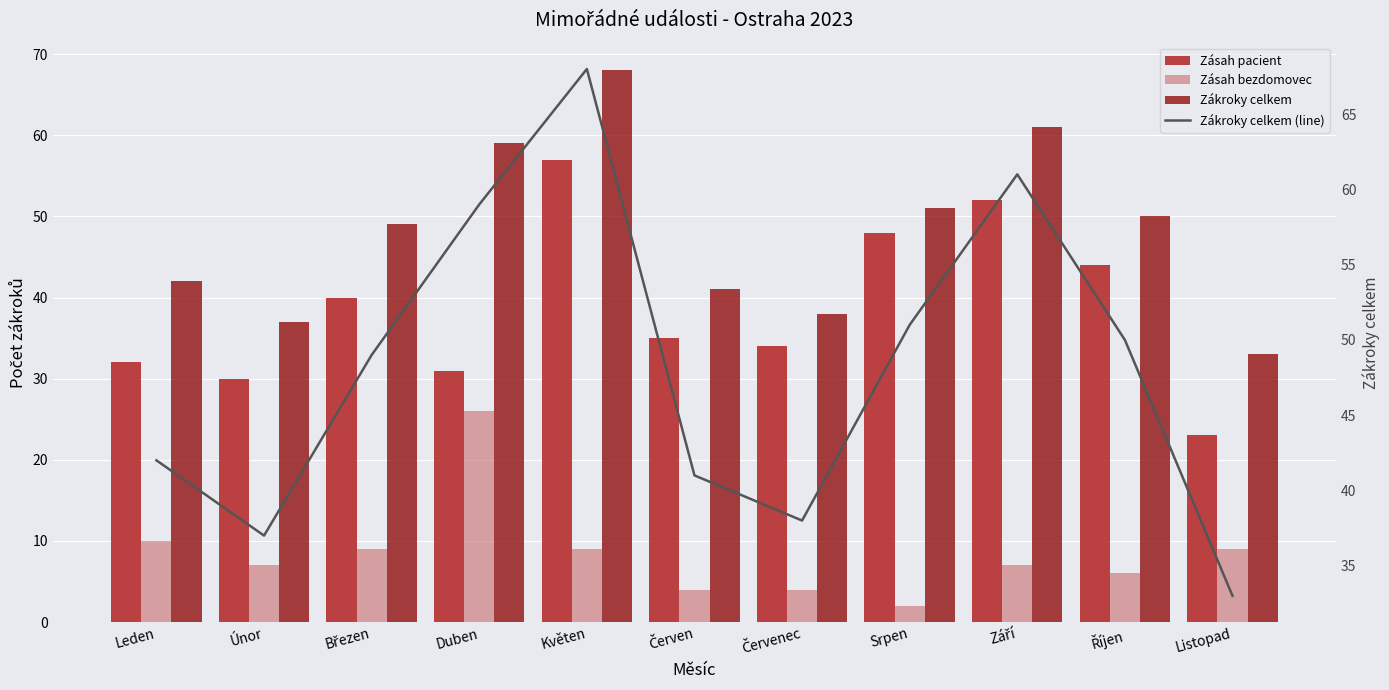

List the labels in order of Zásah bezdomovec value, largest first.

Duben, Leden, Březen, Květen, Listopad, Únor, Září, Říjen, Červen, Červenec, Srpen